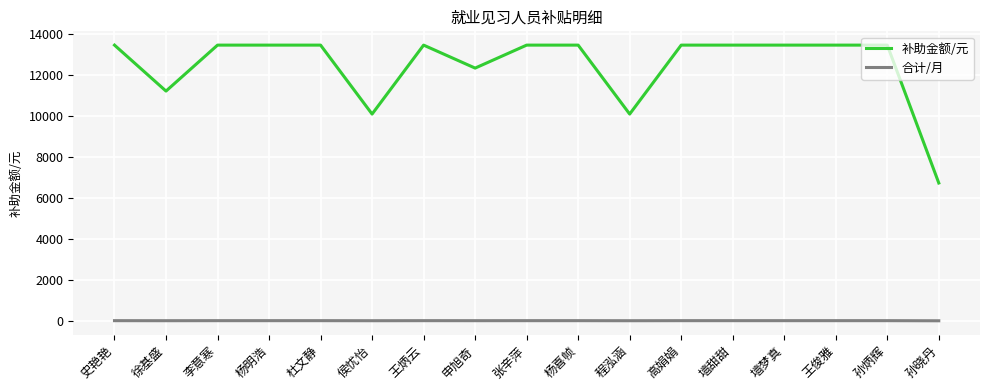

Which series has the widest spread of values?

补助金额/元